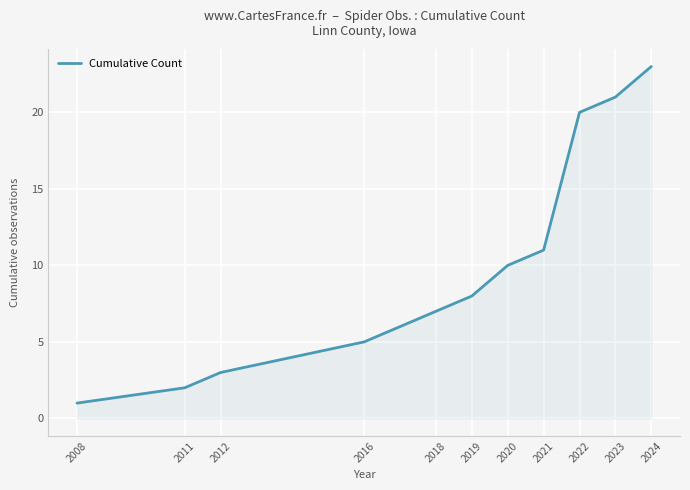

True or false: the data shows 40 at 2024.

False